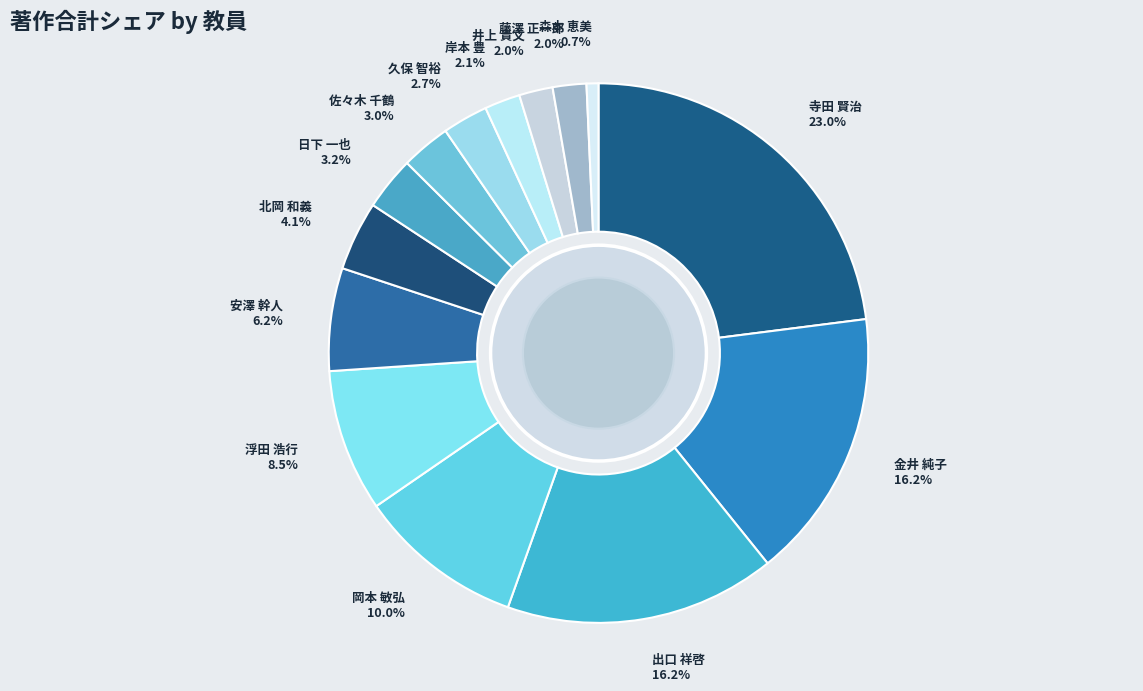

Is it true that 井上 貴文 is 2% of the pie?

True